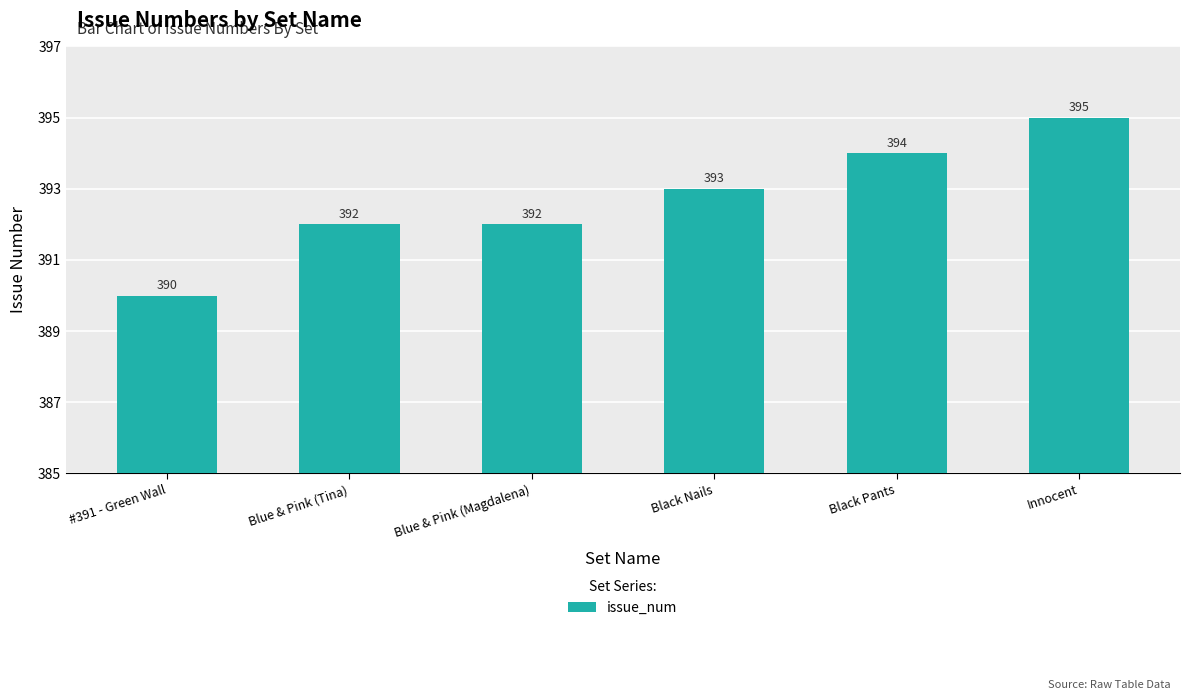

At which category does the chart reach its minimum across all series?

#391 - Green Wall